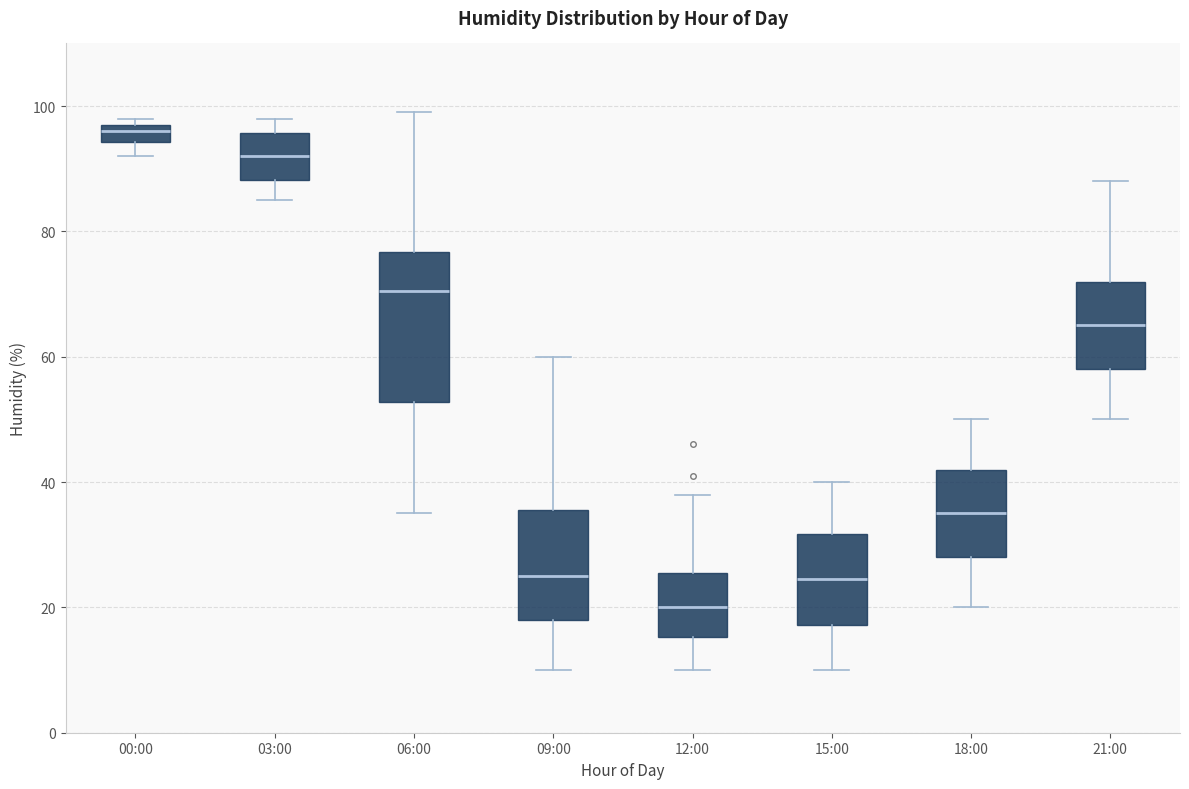

Which box's median line is the highest?

00:00